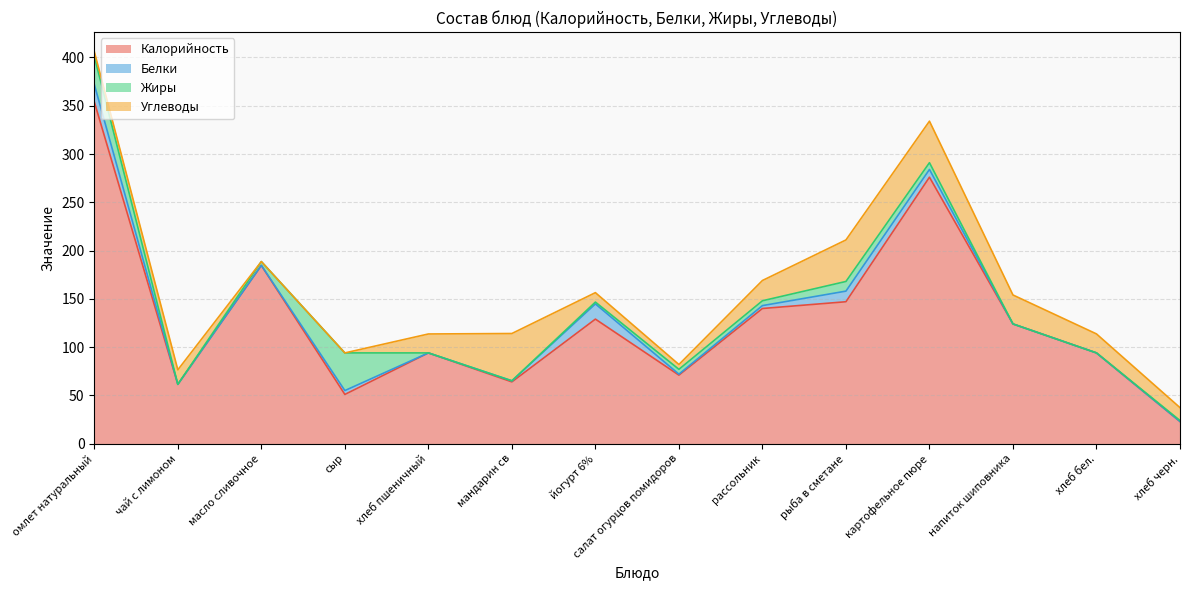

Reading left to right, transcribe all the data shown in this chart.

Калорийность: 354.0	61.5	184.6	51.0	94.0	64.0	129.0	71.0	140.0	147.0	276.0	124.0	94.0	23.0
Белки: 18.0	0.0	0.0	4.0	0.0	1.1	15.8	1.0	3.0	11.0	8.0	0.0	0.0	0.0
Жиры: 29.0	0.0	4.0	39.0	0.0	0.0	1.9	5.0	5.0	10.0	7.0	0.0	0.0	1.0
Углеводы: 5.0	15.0	0.0	0.0	19.6	49.0	9.8	5.0	21.0	43.0	43.0	30.0	19.7	13.4